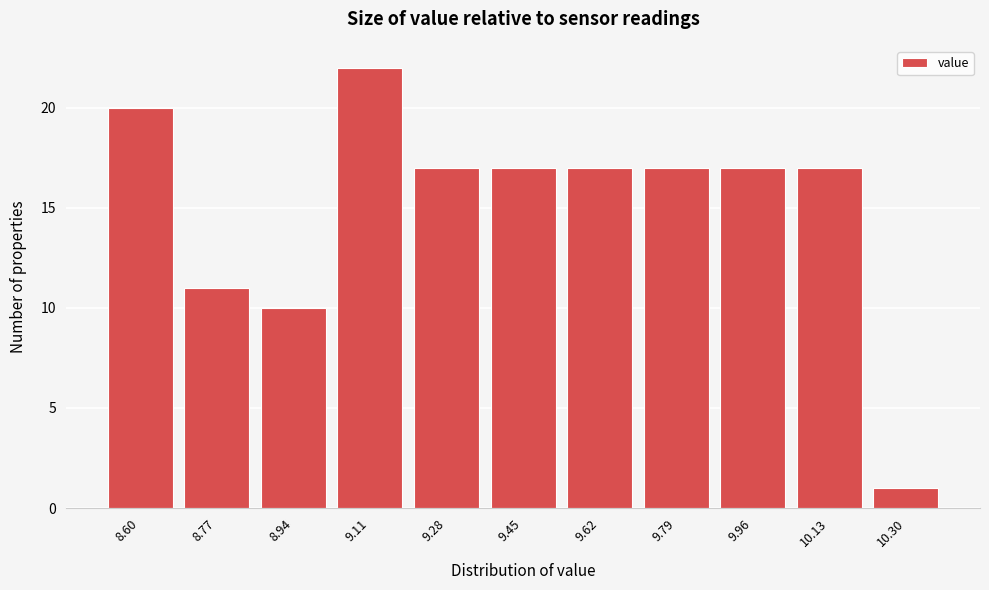

Reading left to right, what are all the values shown in this chart?

20	11	10	22	17	17	17	17	17	17	1